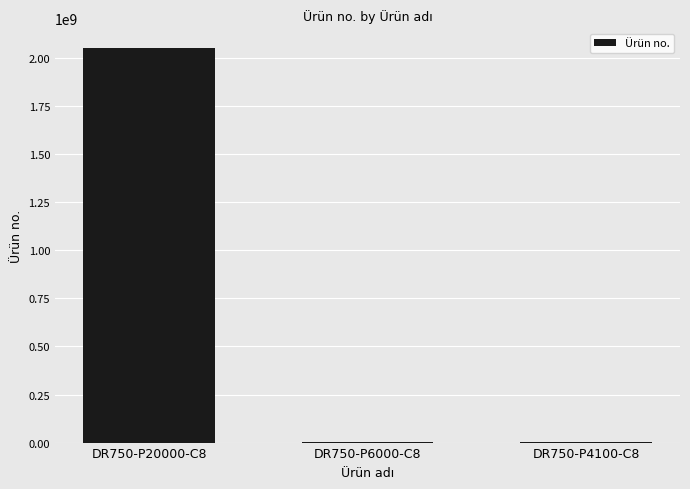

What is the sum of all values?

2054396832